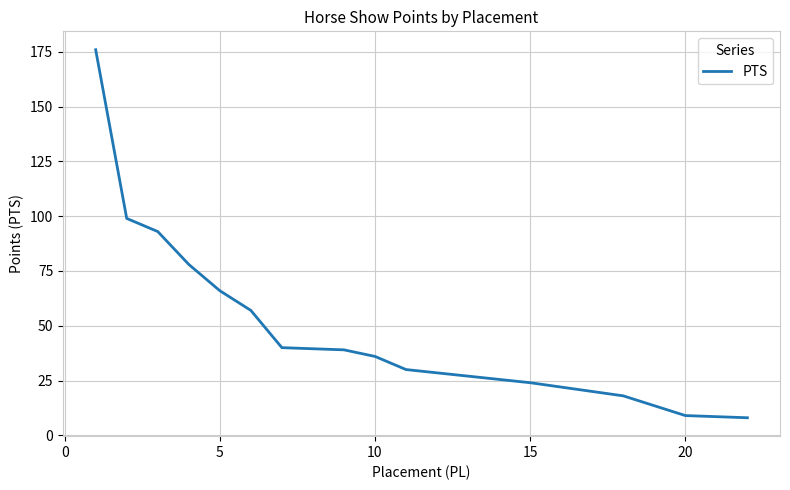

How many data points are less than 30?

10